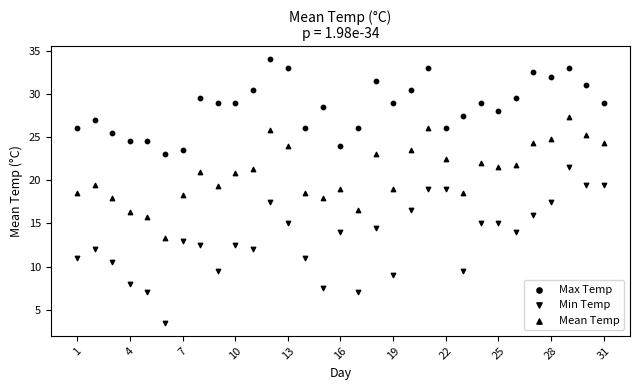

Count the number of points in this scatter plot.

93